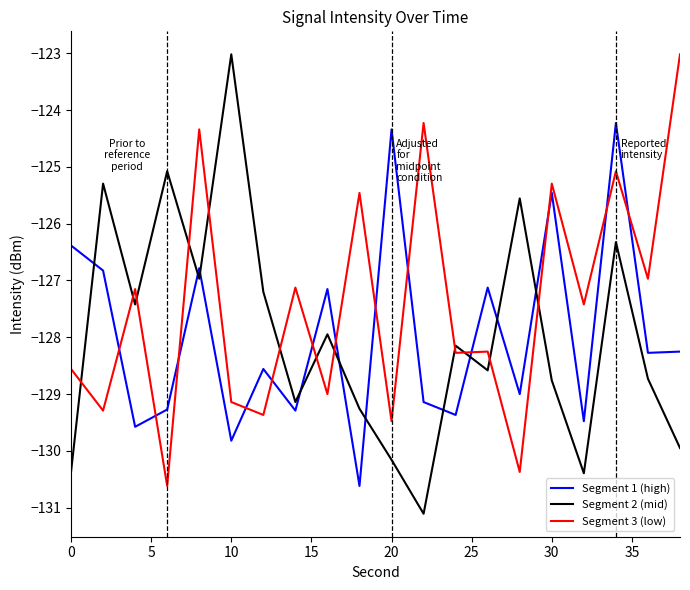

What is the smallest value displayed?

-131.1